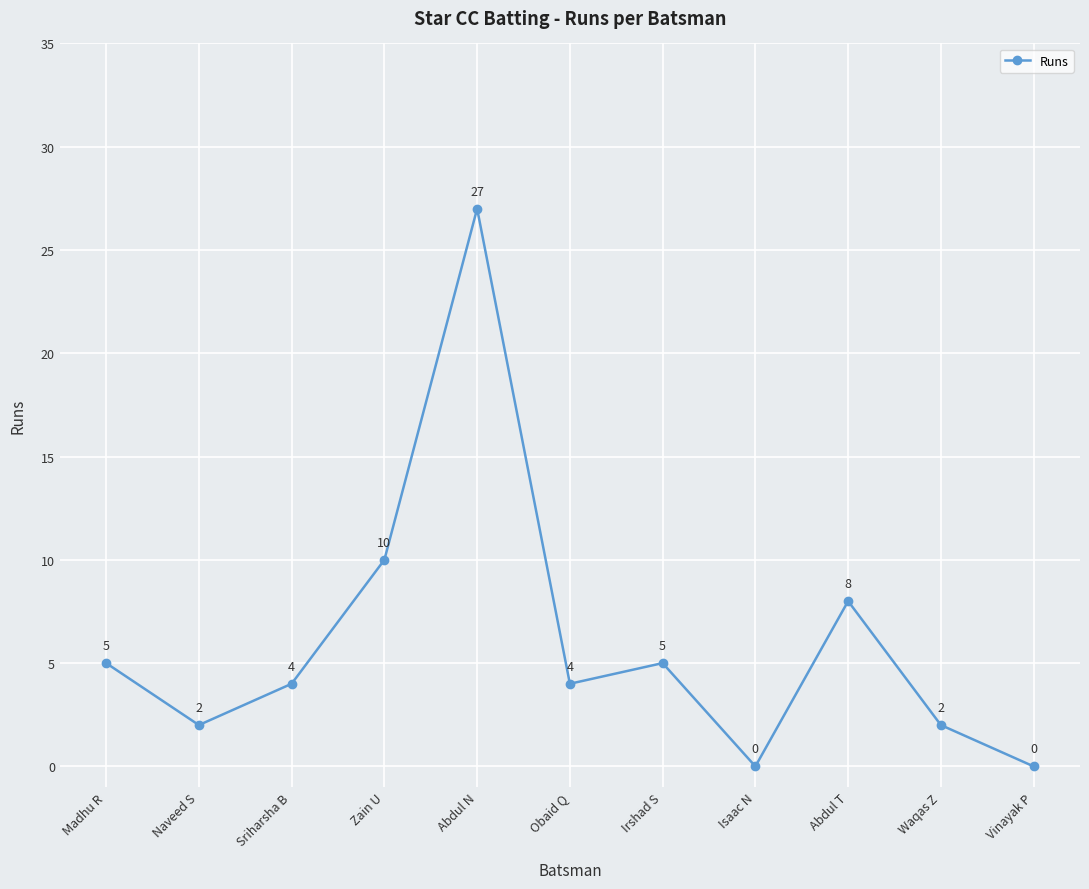

At which label is the value closest to 13?

Zain U